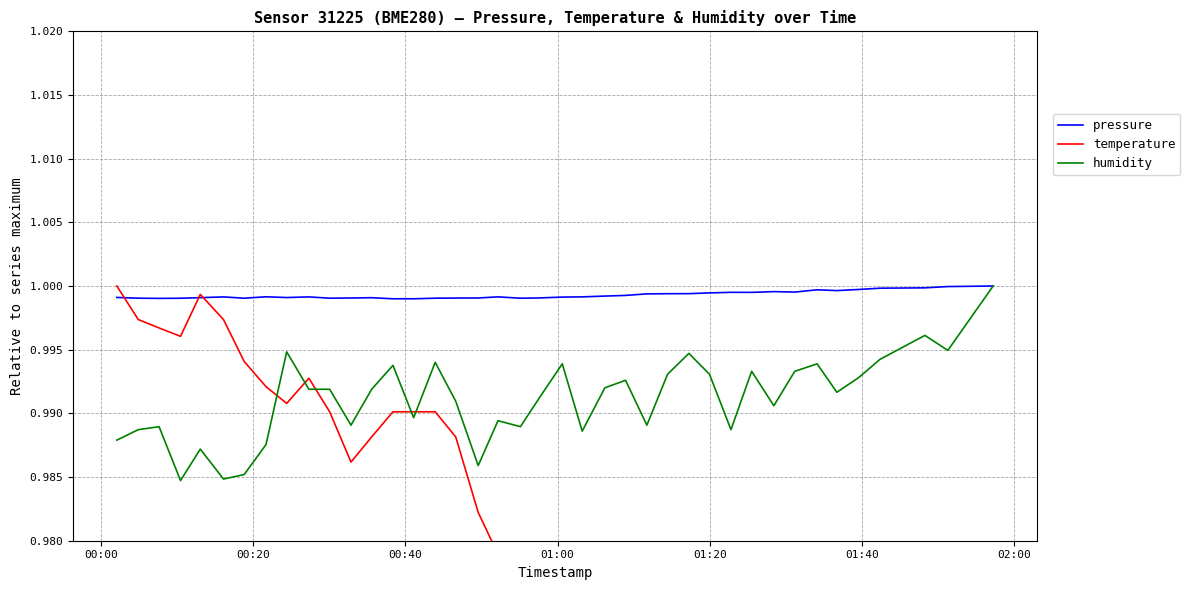

At which category is the sum across all series the highest?

00:00